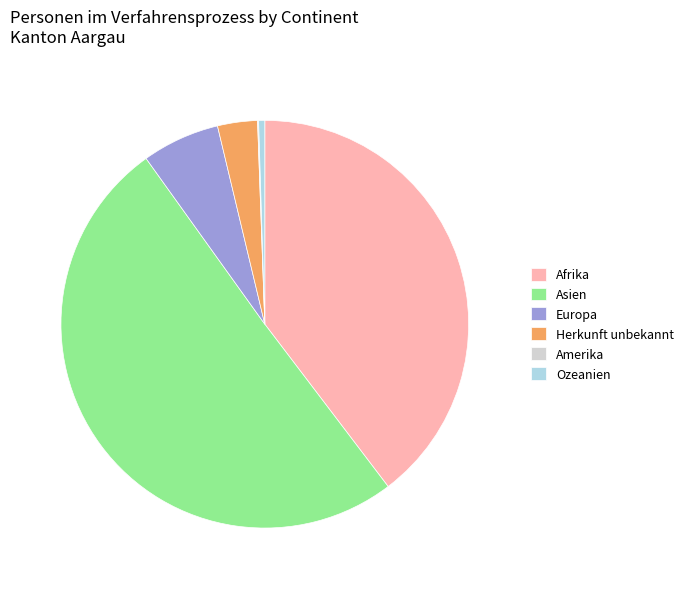

The Asien slice represents 50% of the pie. True or false?

True